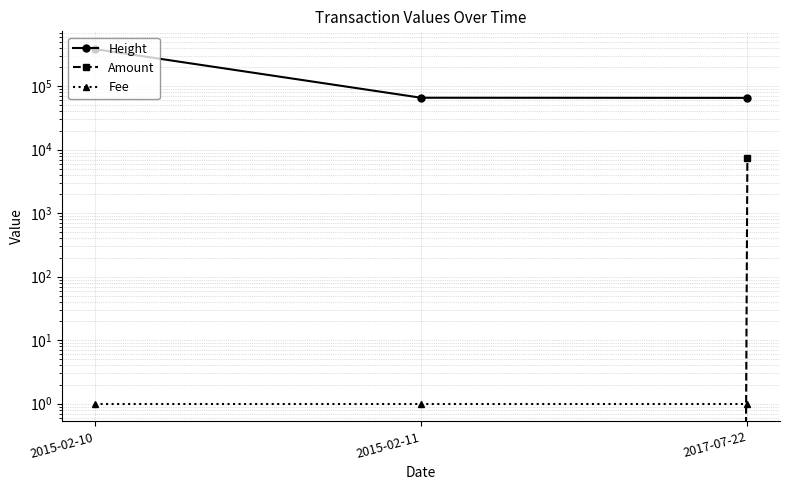

What is the difference between the maximum and minimum values in the Amount series?

7351